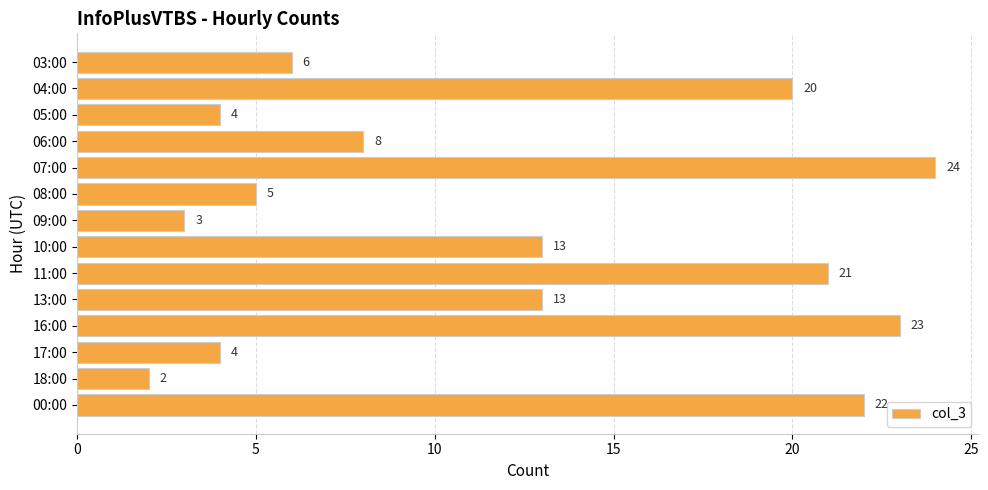

What is the average value?

12